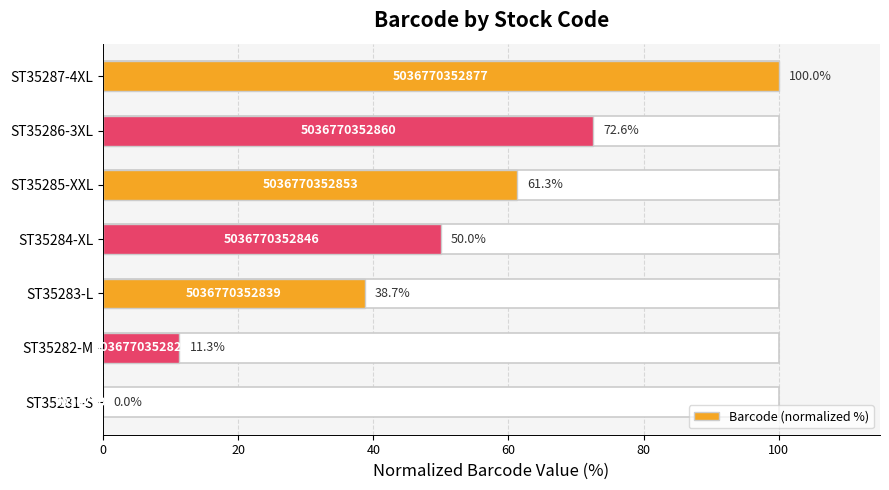

Does the chart contain stacked bars?

No